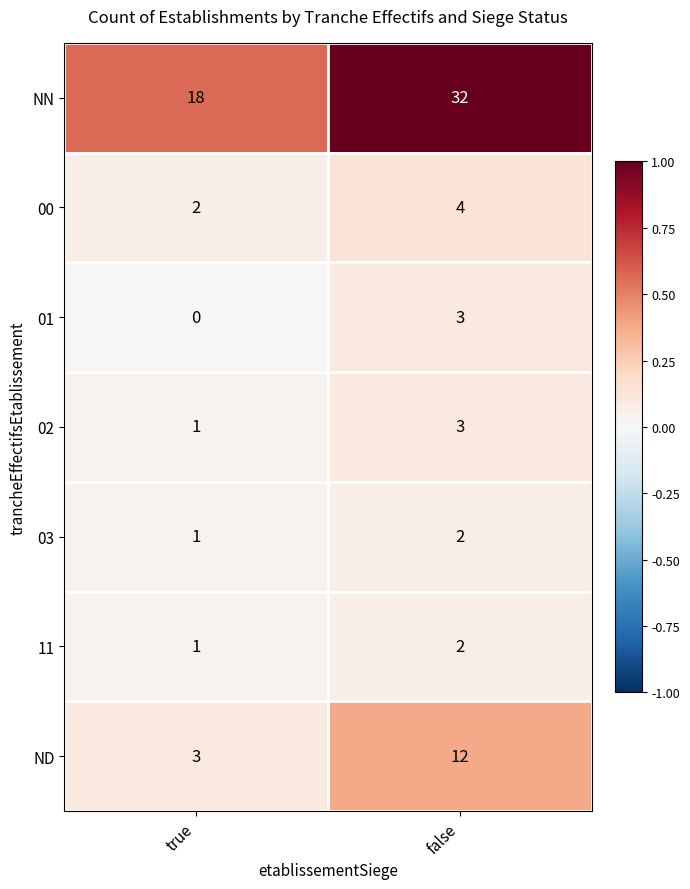

At which category is the sum across all series the highest?

false